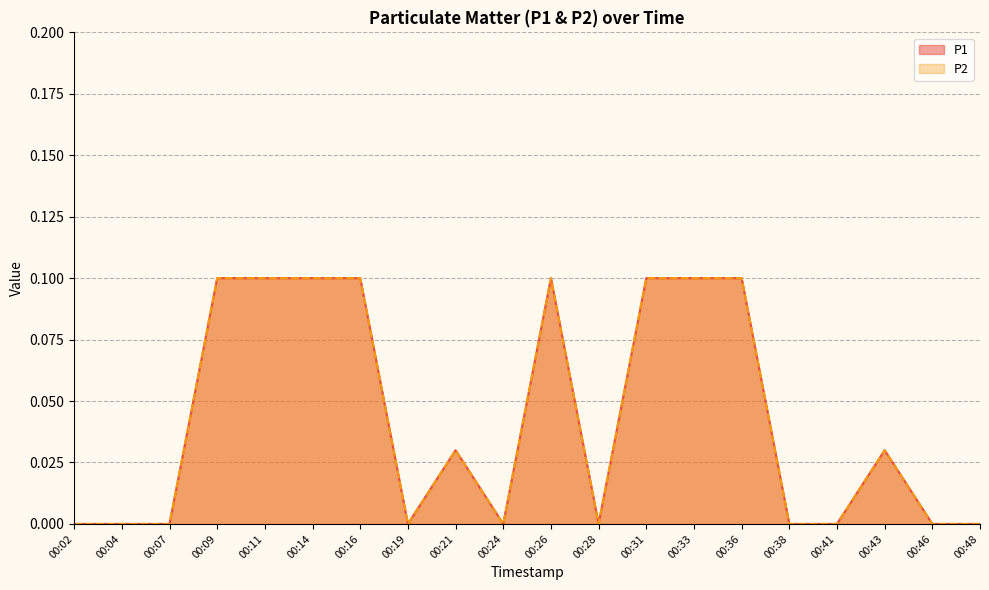

Rank the series at 00:41 from lowest to highest value.

P1, P2